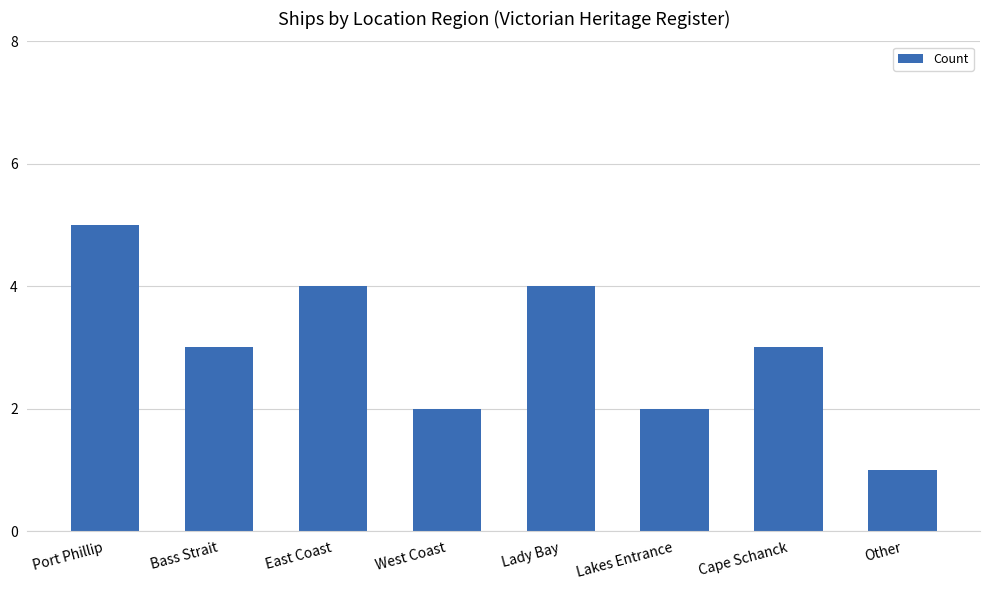

What is the label of the 6th bar from the right?

East Coast